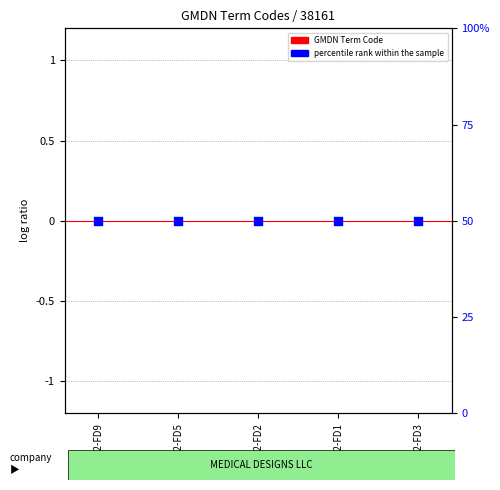

What are all the series names shown in the legend?

GMDN Term Code, percentile rank within the sample